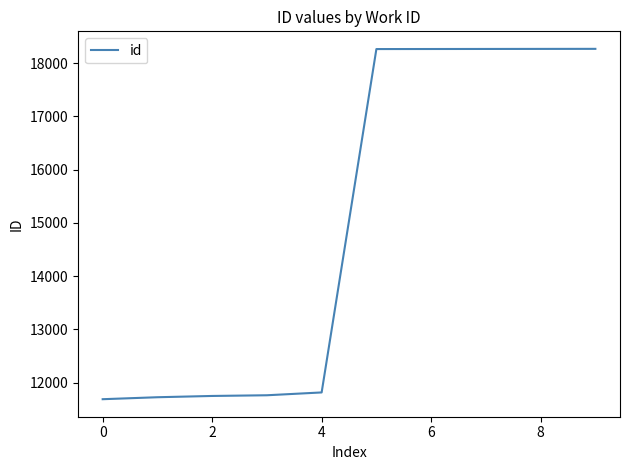

What is the smallest value displayed?

11689